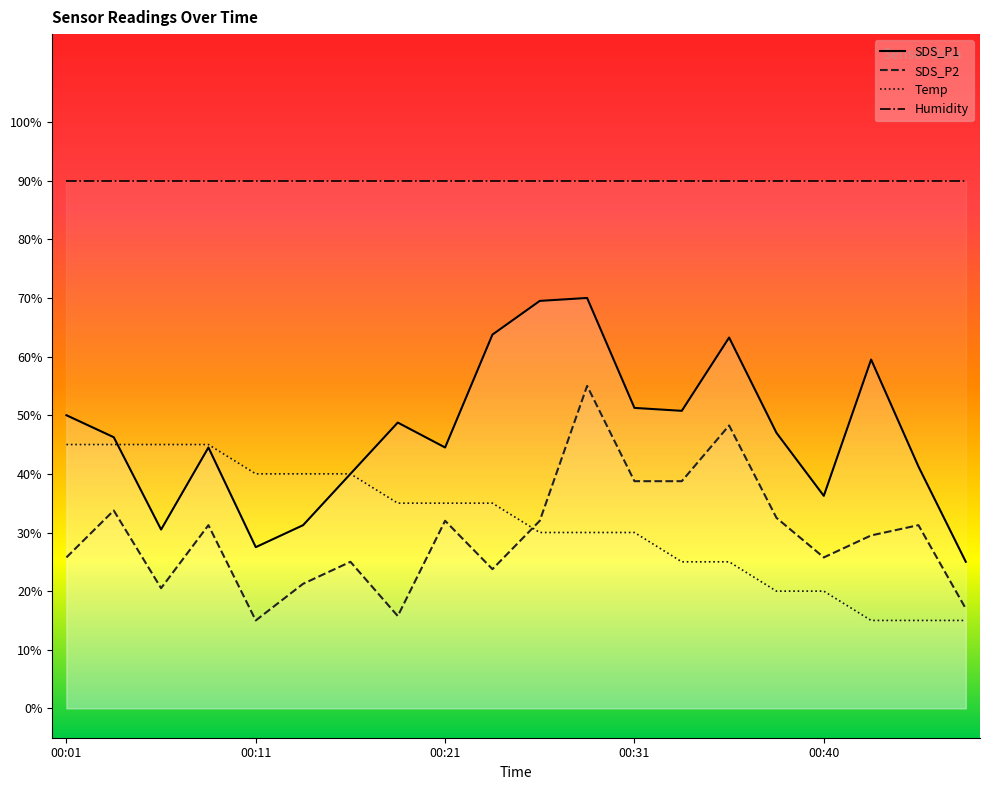

List the labels in order of Temp value, largest first.

00:01, 00:04, 00:06, 00:09, 00:11, 00:14, 00:16, 00:18, 00:21, 00:23, 00:26, 00:28, 00:31, 00:33, 00:35, 00:38, 00:40, 00:43, 00:45, 00:48